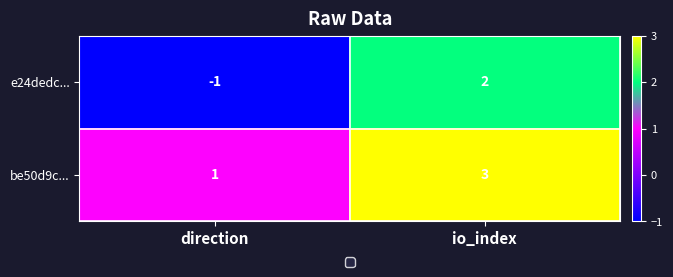

What is the sum of the be50d9c... values at direction and io_index?

4